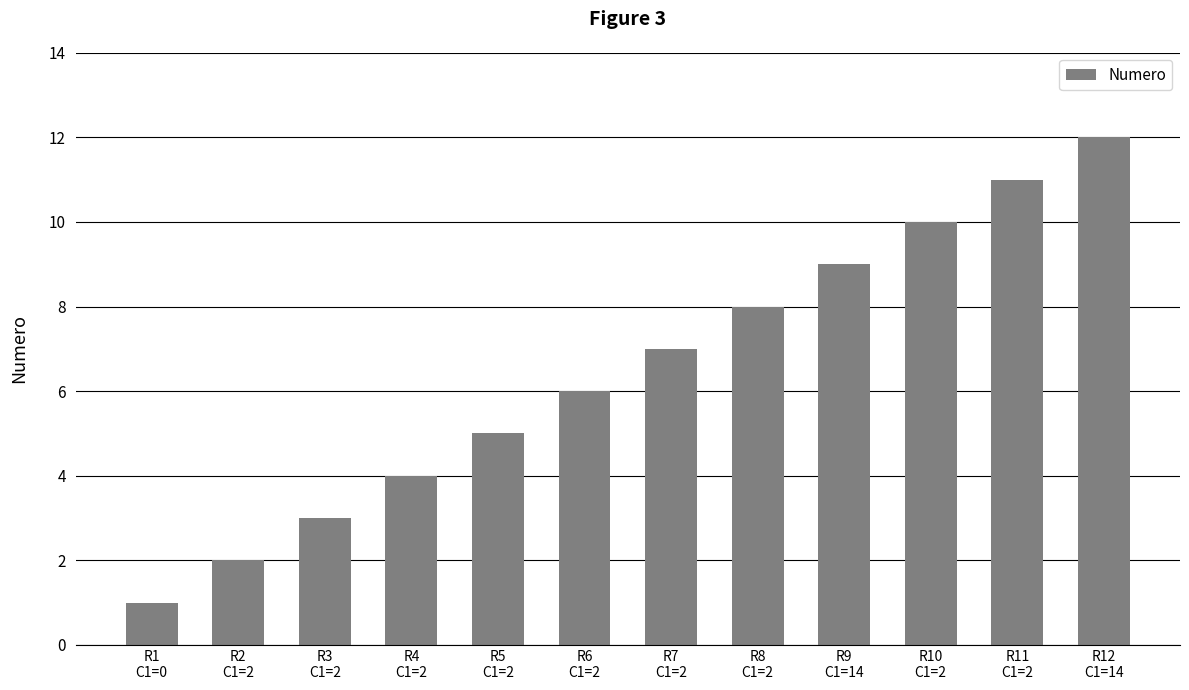

What is the difference between the values at R12
C1=14 and R1
C1=0?

11